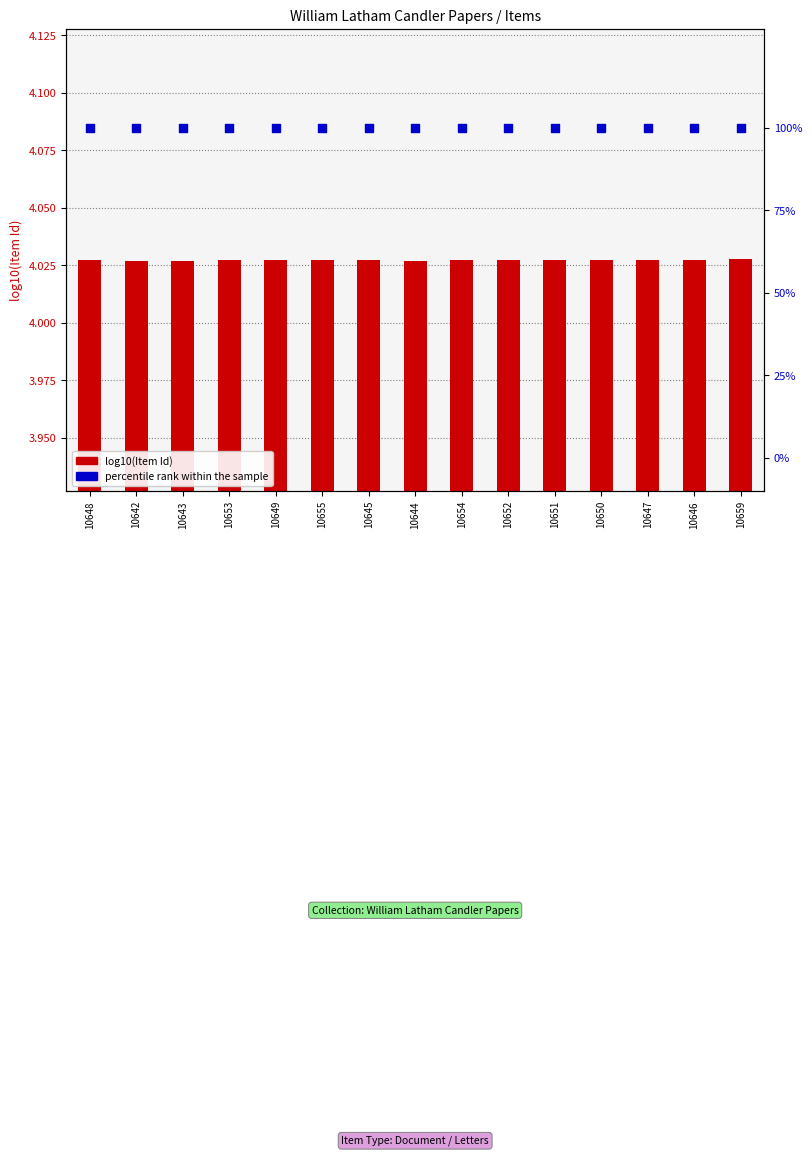

What is the total value across all series at 10649?

104.0